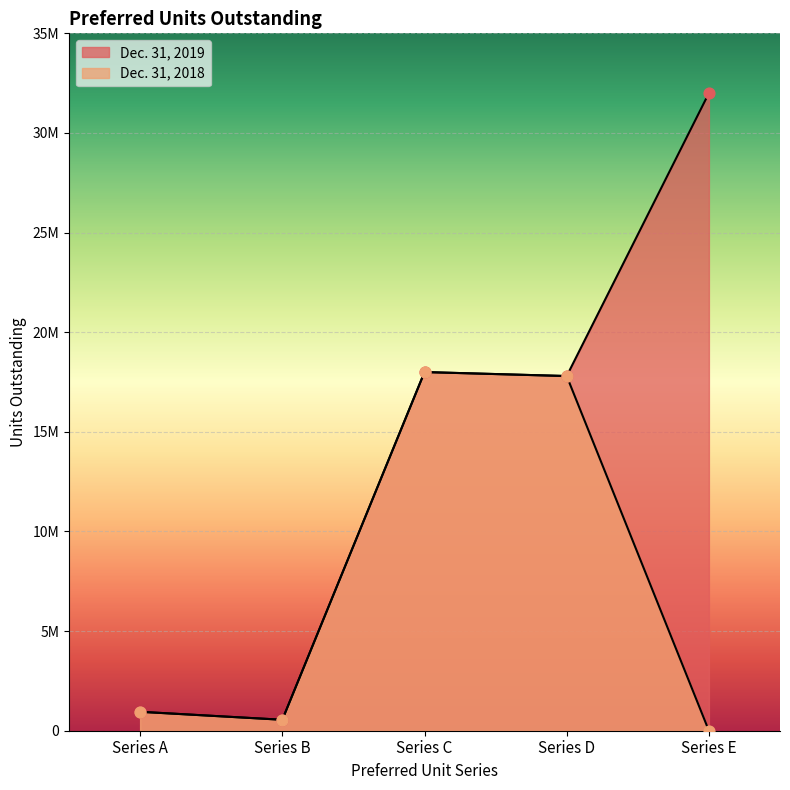

What is the total value across all series at Series C?

36000000